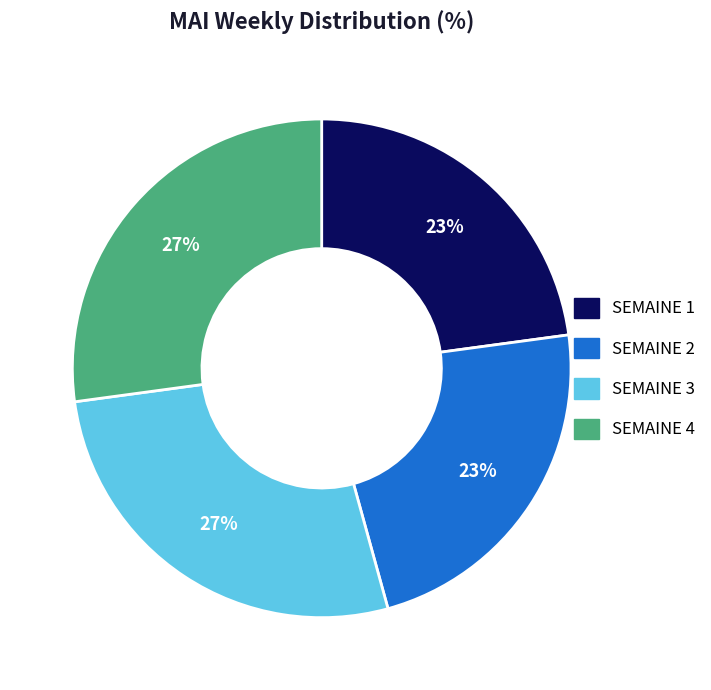

Does SEMAINE 2 represent more than half of the total?

No